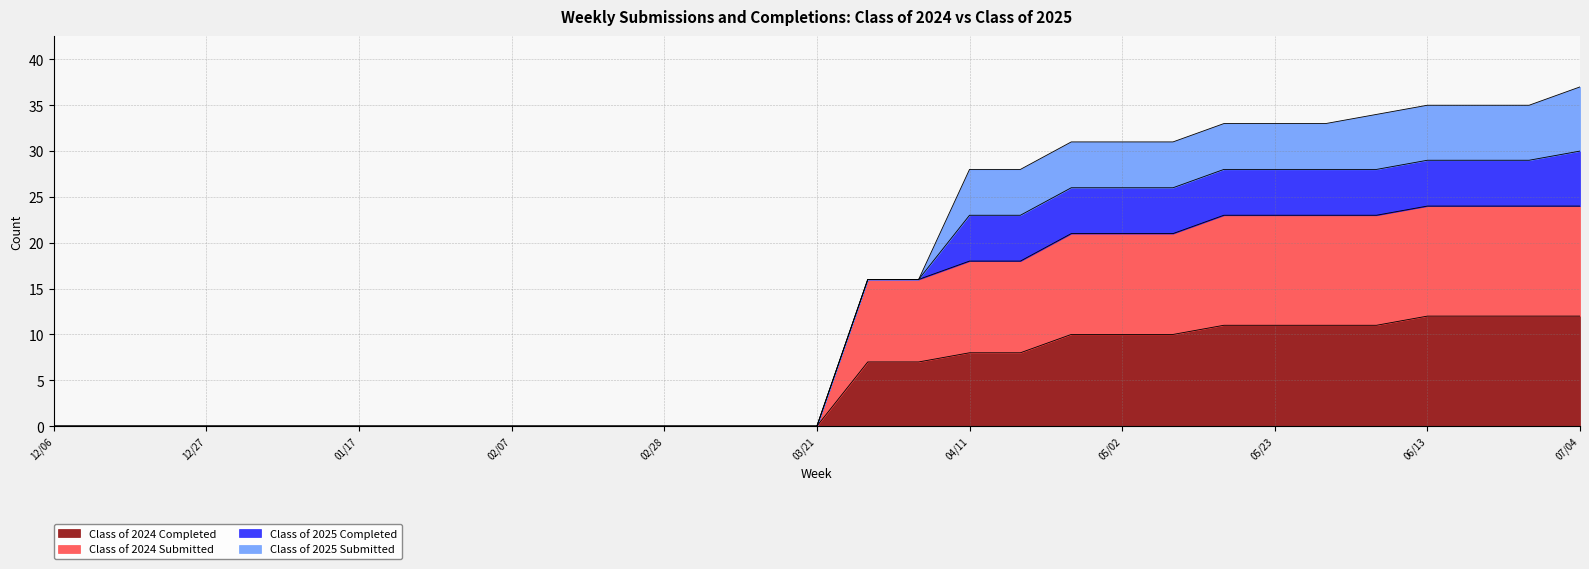

True or false: Class of 2024 Completed has a value of 0 at 12/27.

True